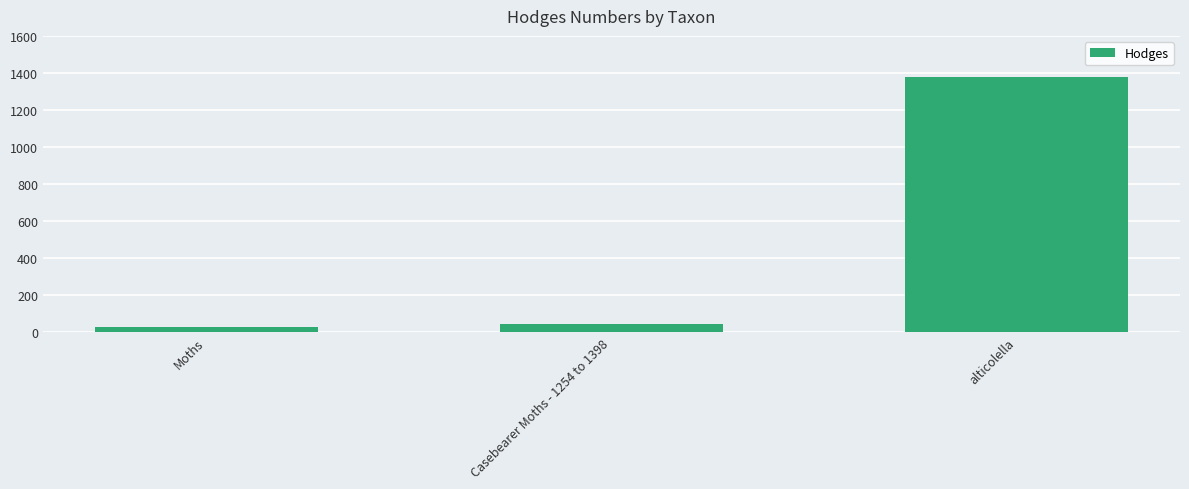

True or false: the data shows 1379.0 at alticolella.

True